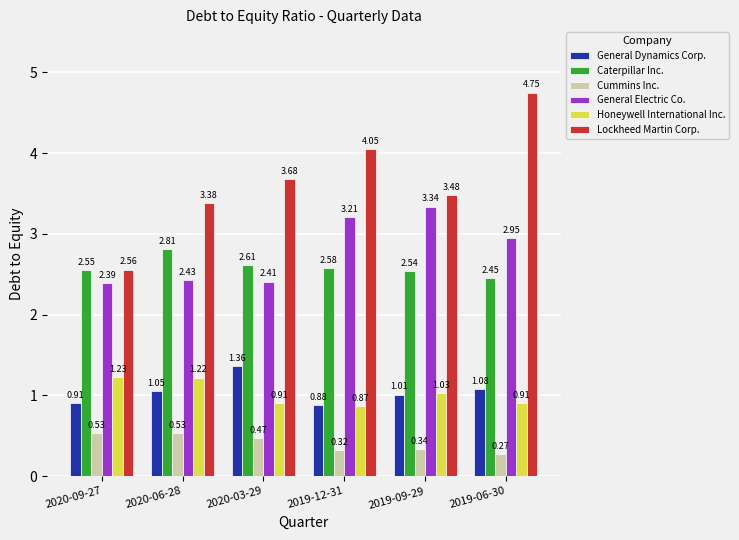

What is the sum of all General Electric Co. values?

16.7